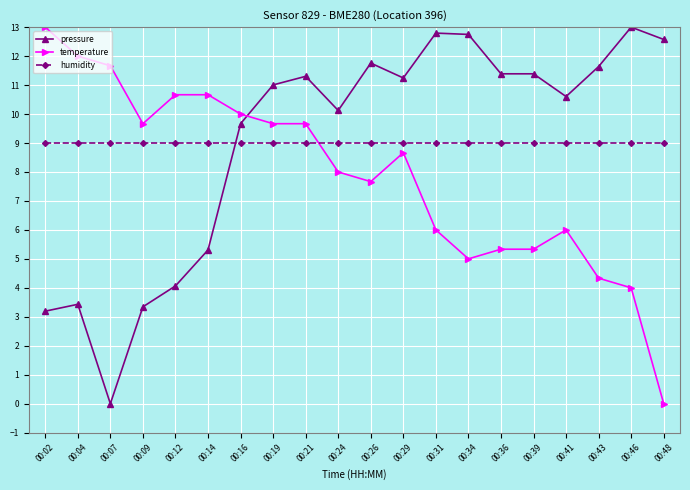

The value of temperature at 00:46 is 2.6. True or false?

False